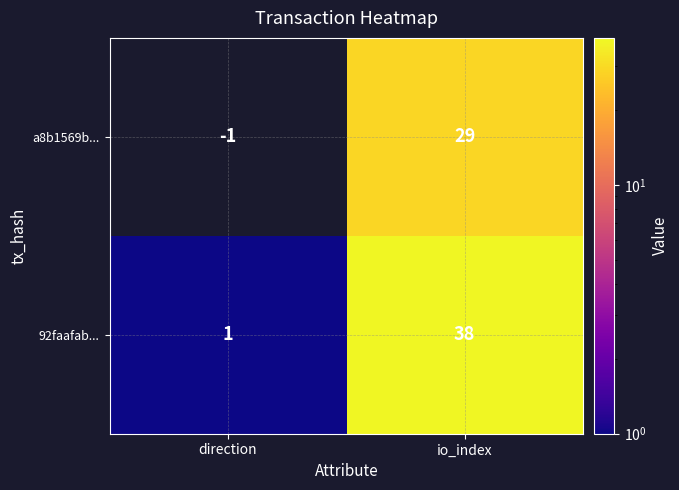

Rank the categories by a8b1569b... value from highest to lowest.

io_index, direction